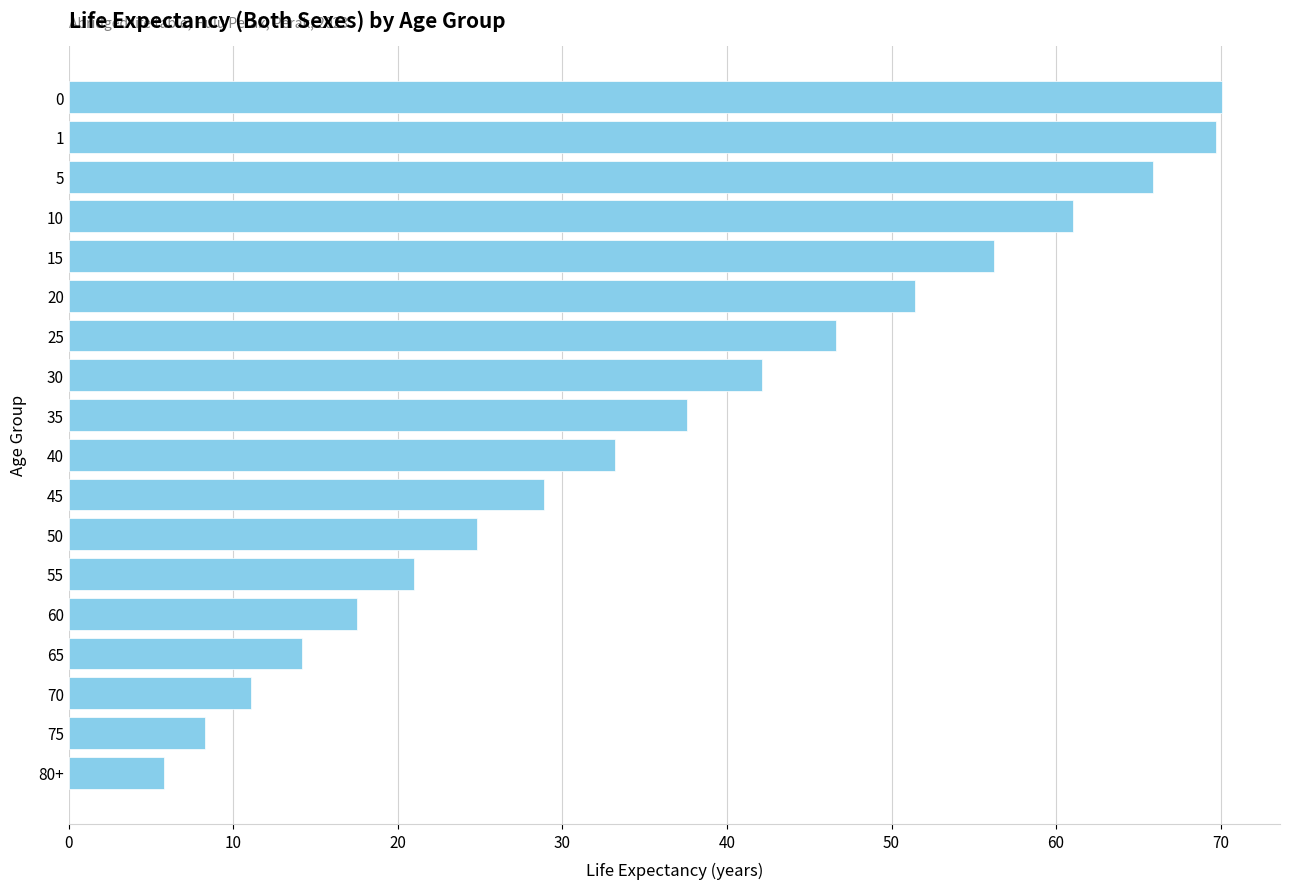

Approximately how many times larger is the value at 15 compared to 40?

1.7